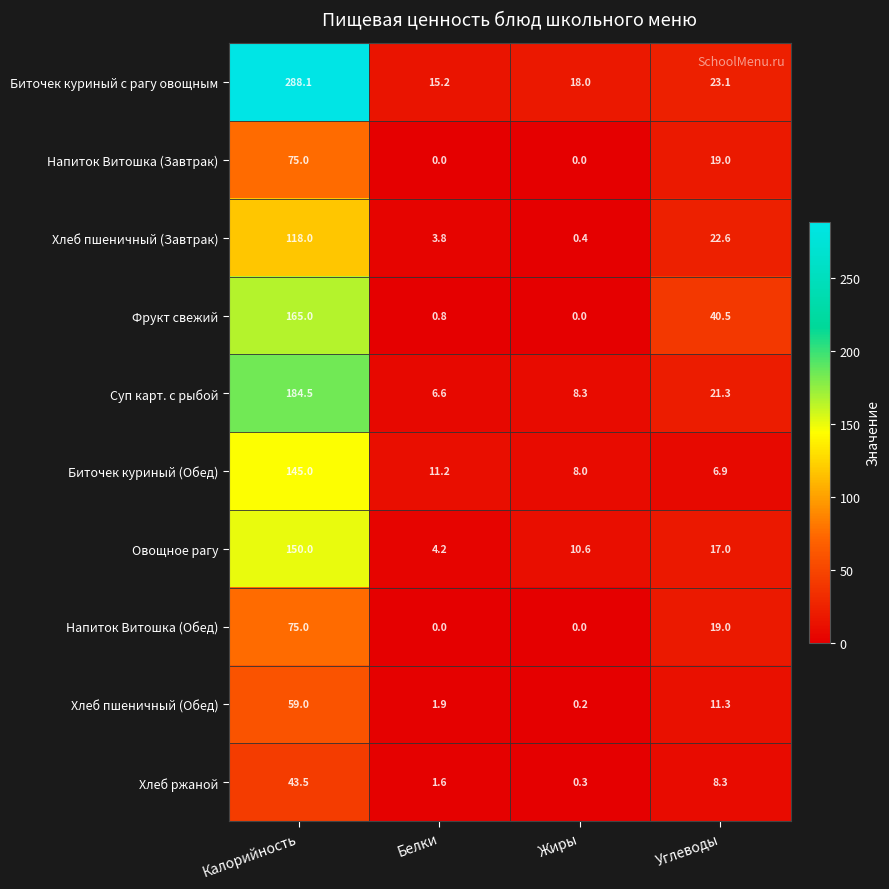

Which series has the largest range (max minus min)?

Биточек куриный с рагу овощным